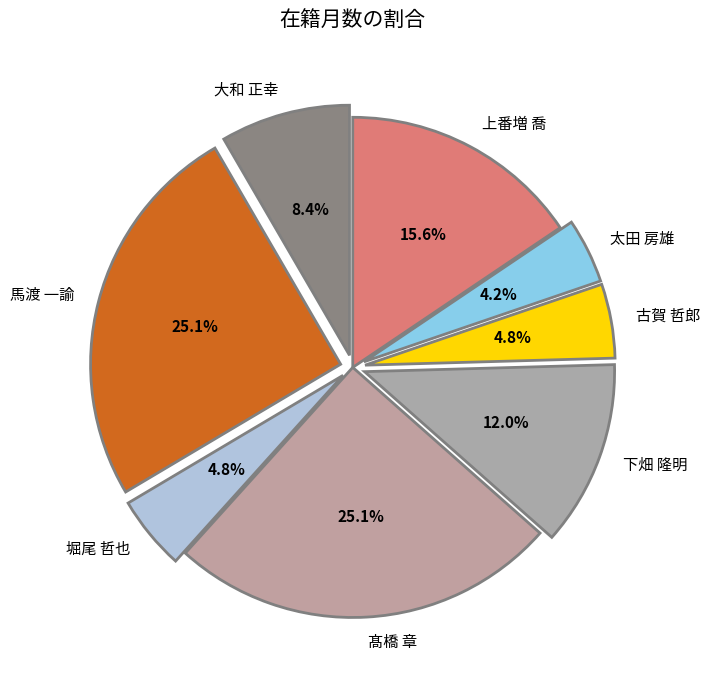

Which has a higher value, 太田 房雄 or 古賀 哲郎?

古賀 哲郎